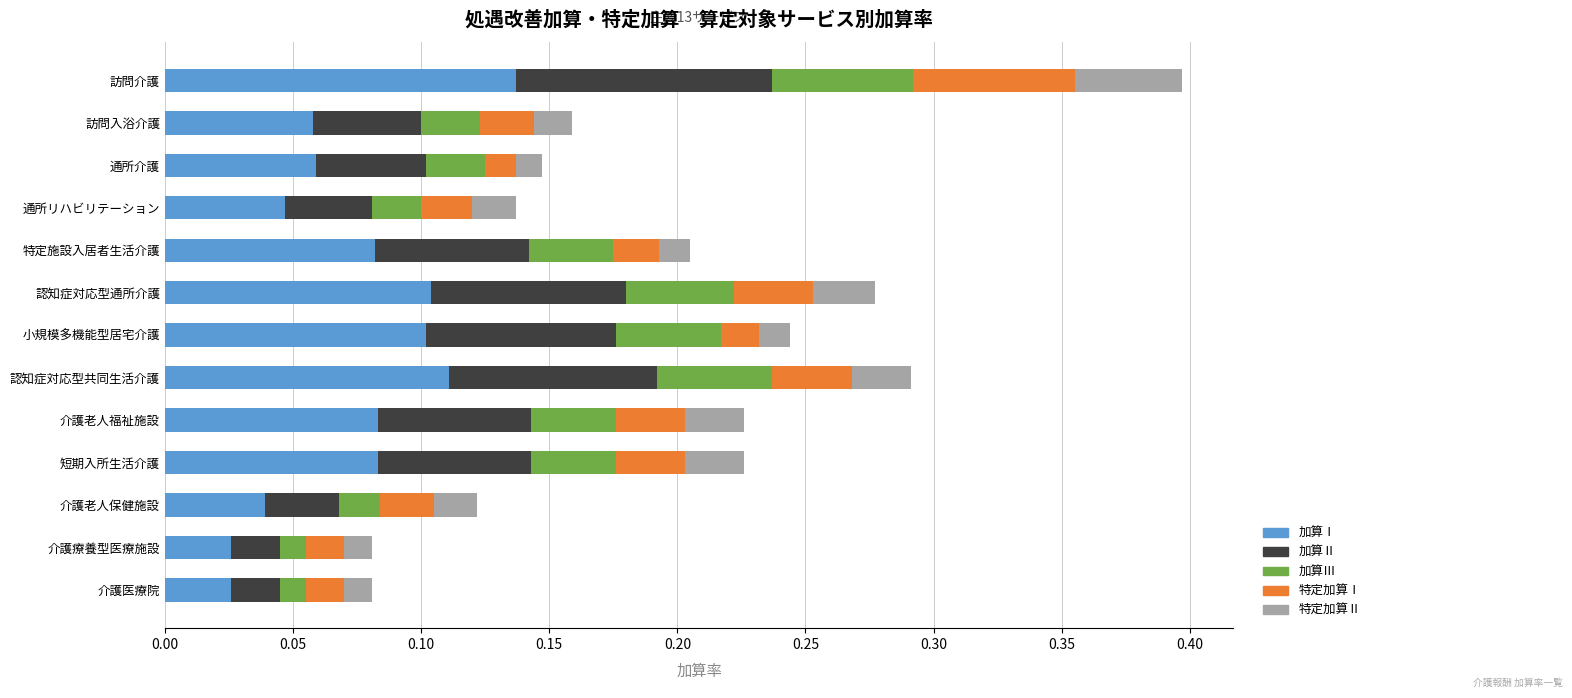

At which label does 加算Ⅰ reach its peak?

訪問介護